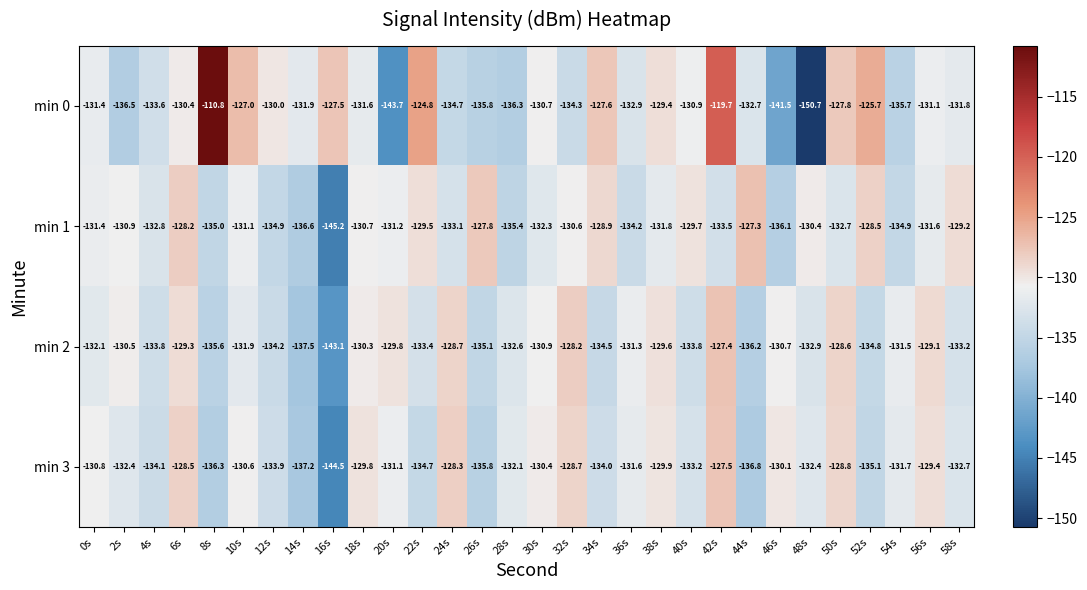

How many distinct data groups are displayed?

4